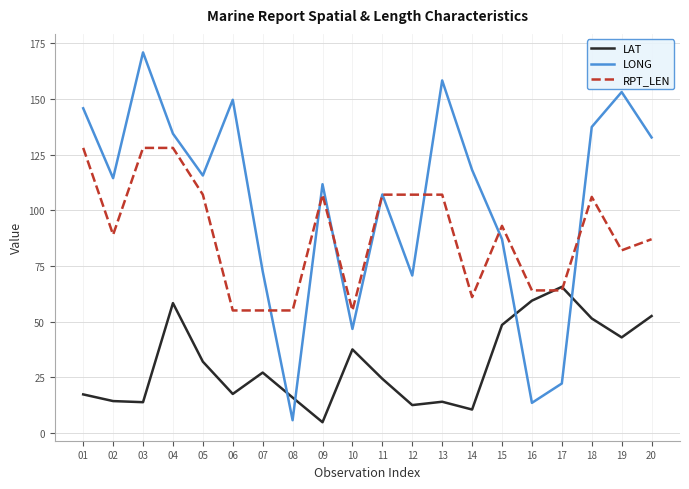

At which label does LONG first exceed 115?

01